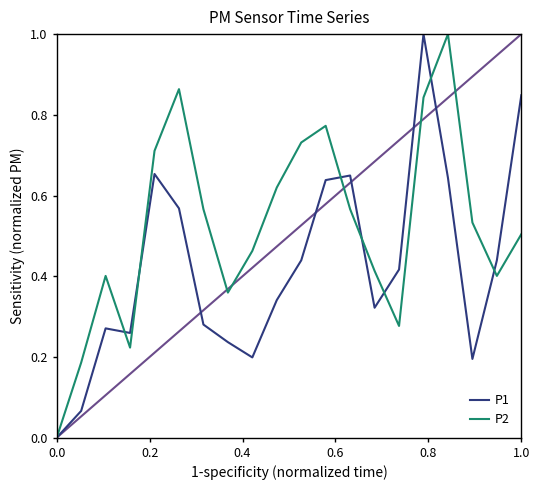

List the series in order of their overall mean, lowest first.

P1, P2